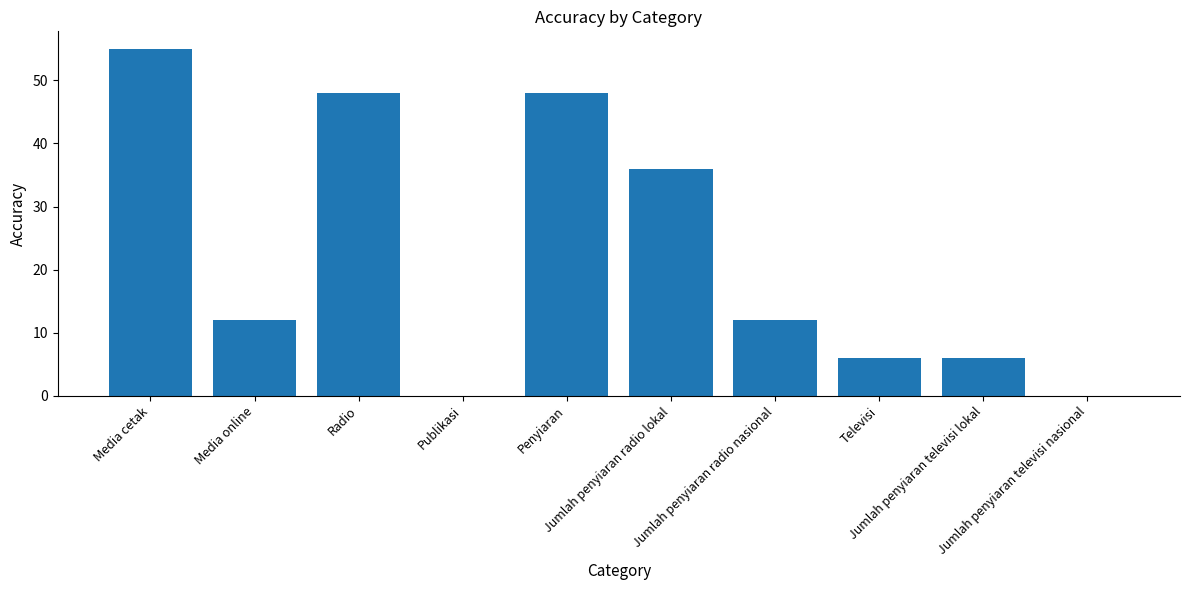

What is the sum of all values?

223